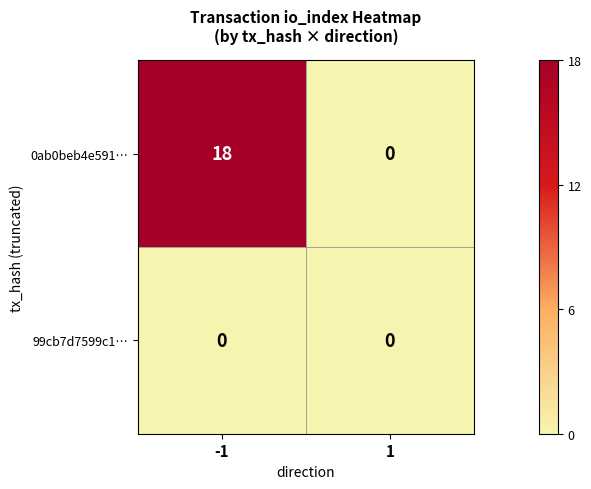

Reading left to right, extract all data points from this chart.

0ab0beb4e591…: 18	0
99cb7d7599c1…: 0	0